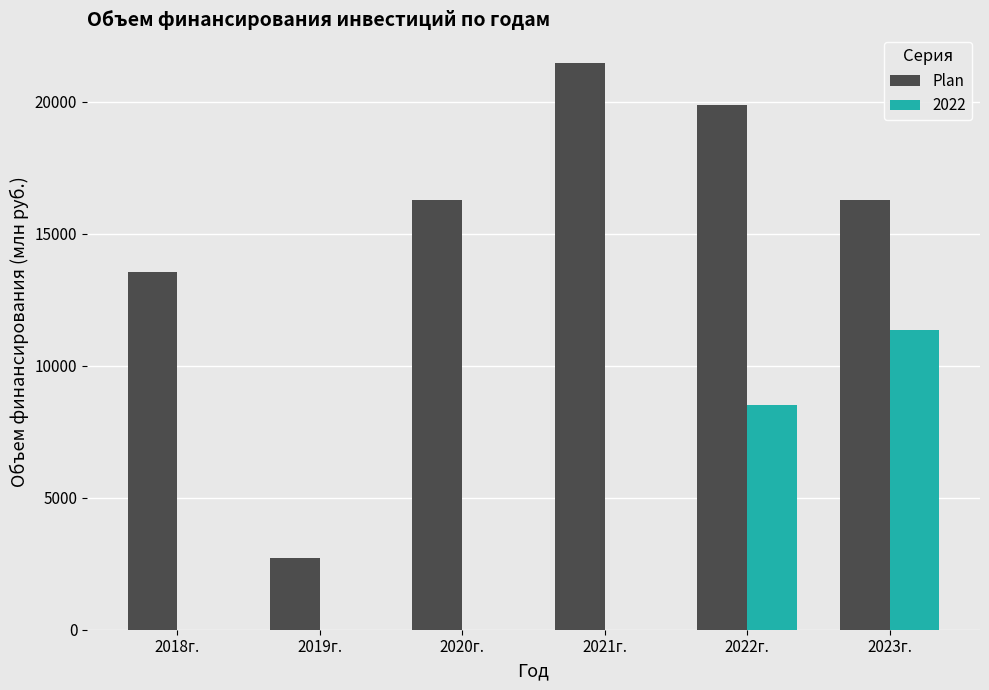

True or false: 2022 has a value of -6924.5 at 2020г..

False